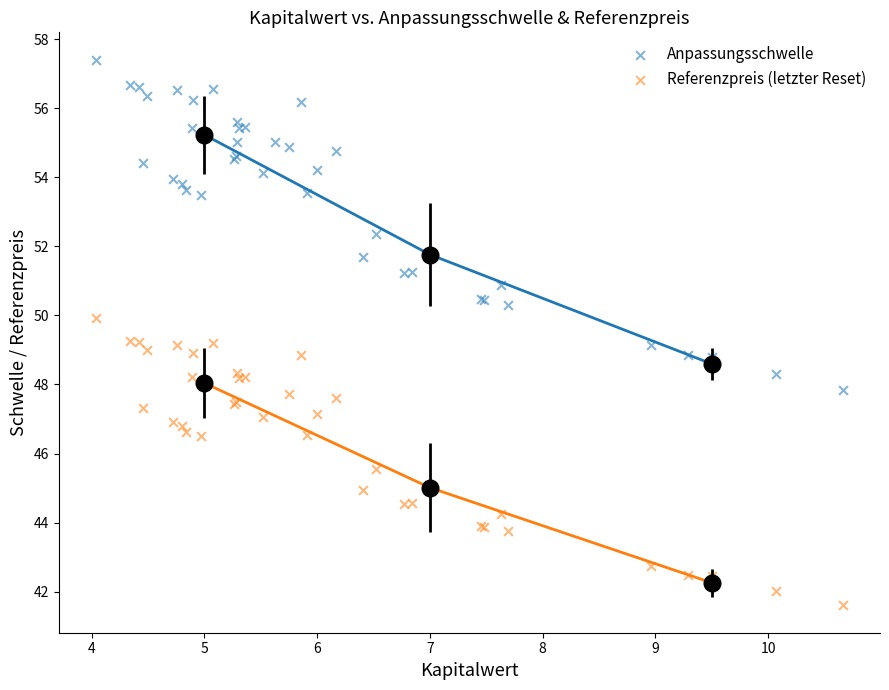

Which series reaches the minimum Y coordinate?

Referenzpreis (letzter Reset)